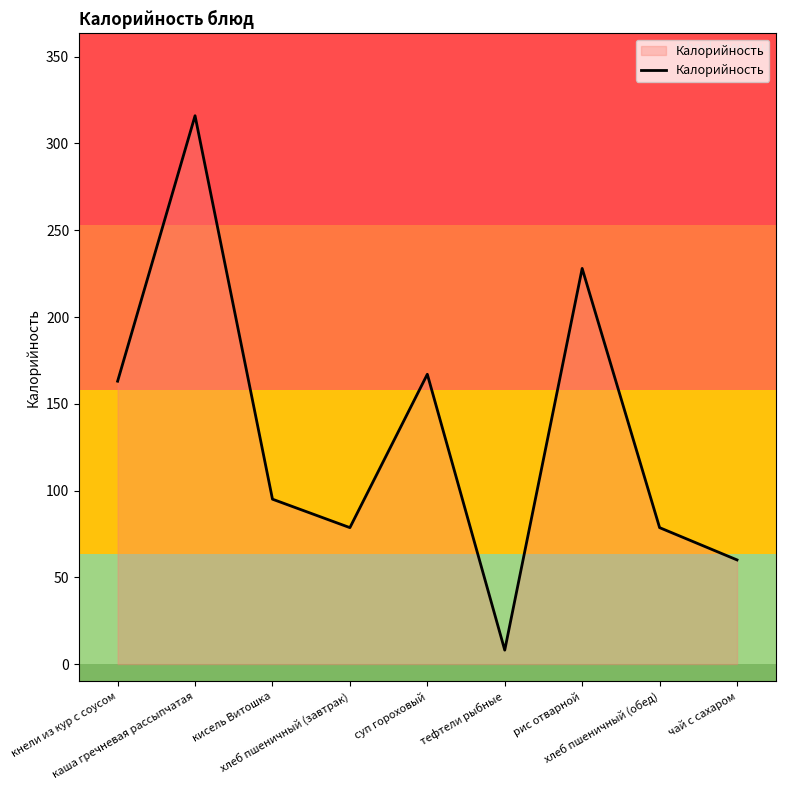

How many categories are shown in the chart?

9